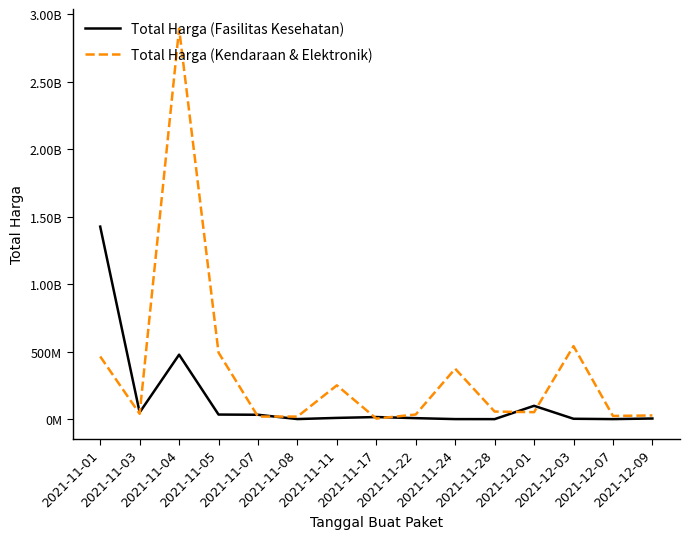

What is the sum of all Total Harga (Fasilitas Kesehatan) values?

2159205585